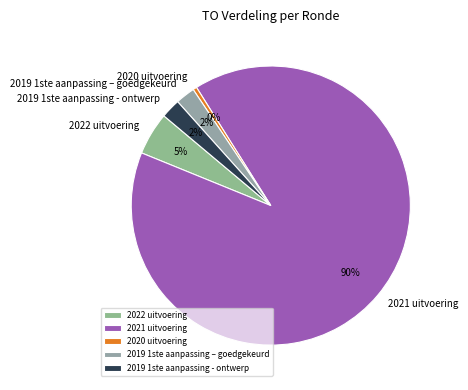

To the nearest percent, what portion does 2022 uitvoering represent?

5%